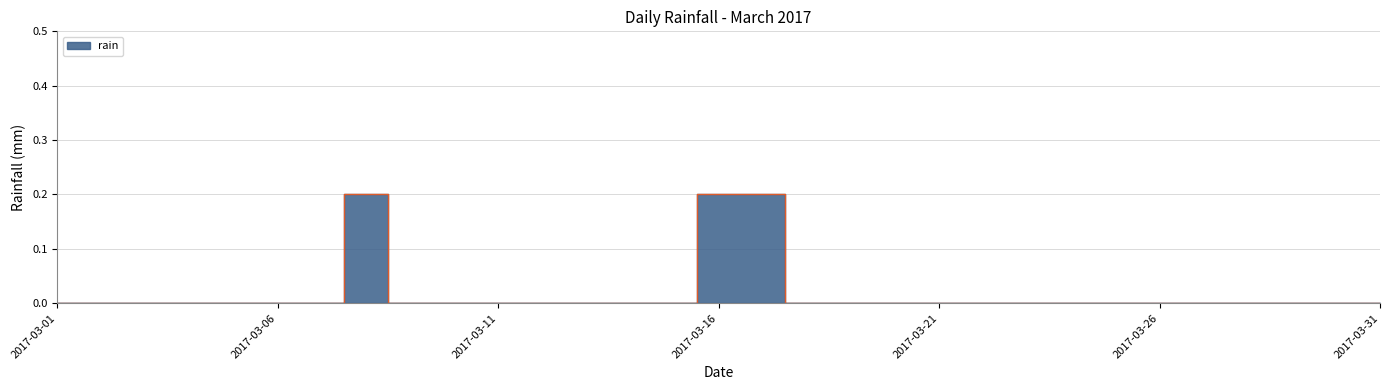

True or false: the data has more than 0 interior local peaks.

True